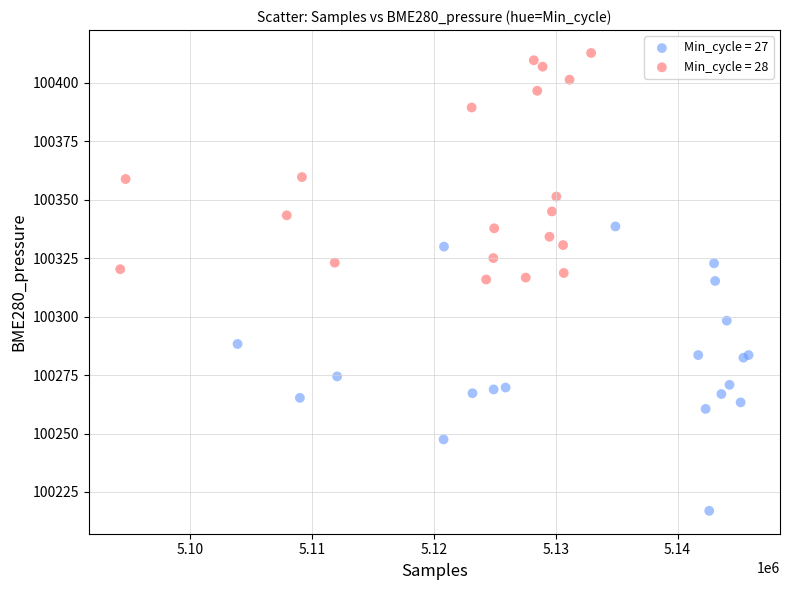

Which series reaches the maximum Y coordinate?

Min_cycle = 28